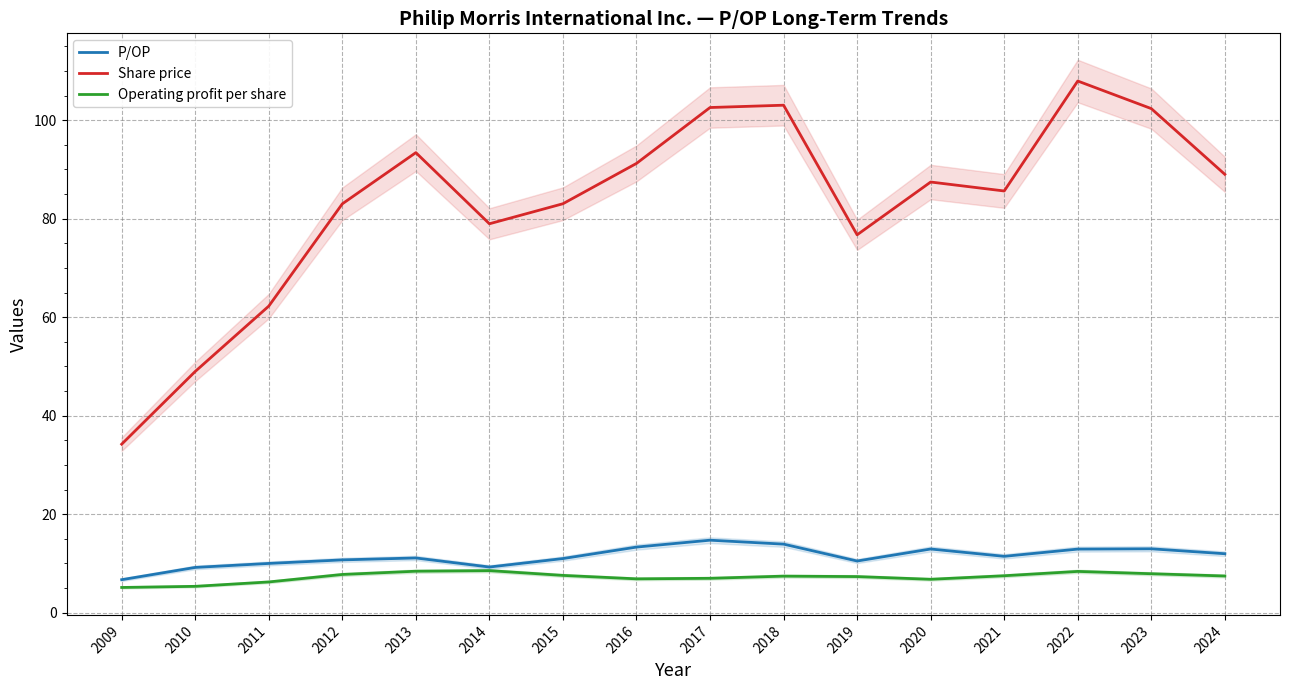

Which series has the largest total across all categories?

Share price